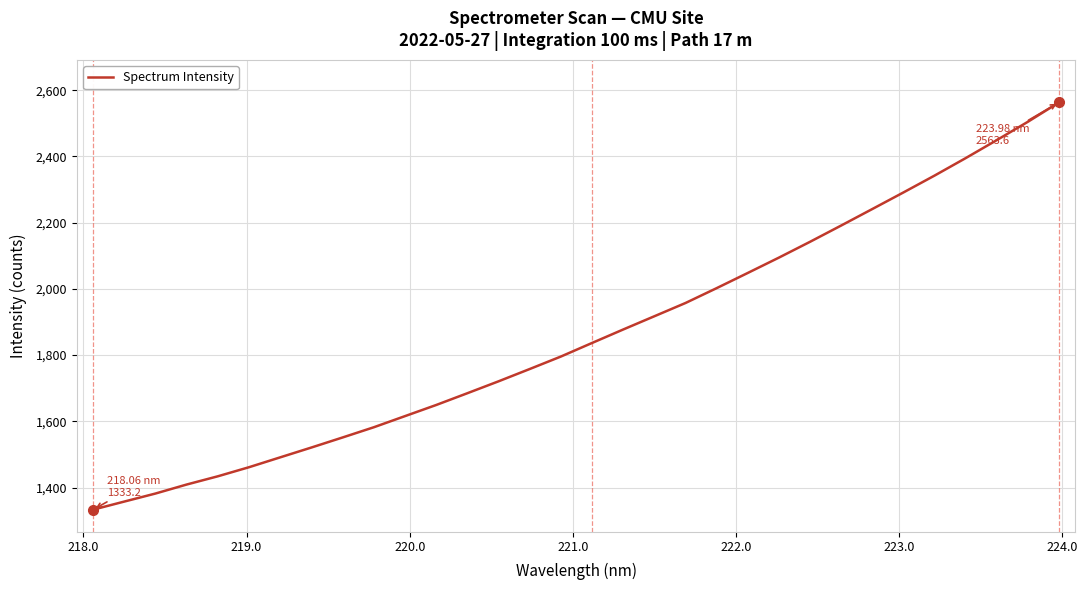

What is the difference between the maximum and minimum values?

1230.4